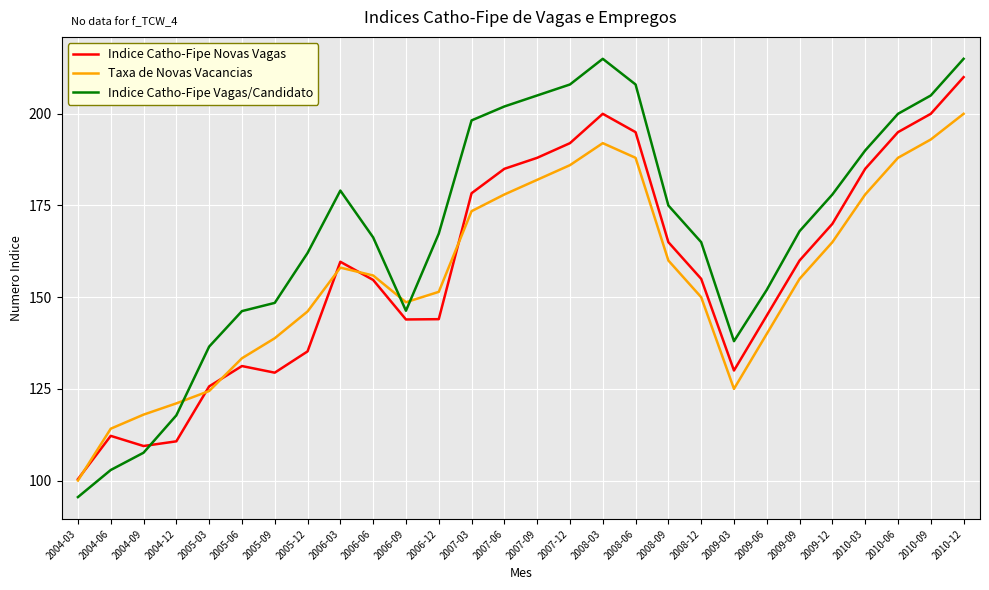

Rank the series at 2007-12 from highest to lowest value.

Indice Catho-Fipe Vagas/Candidato, Indice Catho-Fipe Novas Vagas, Taxa de Novas Vacancias